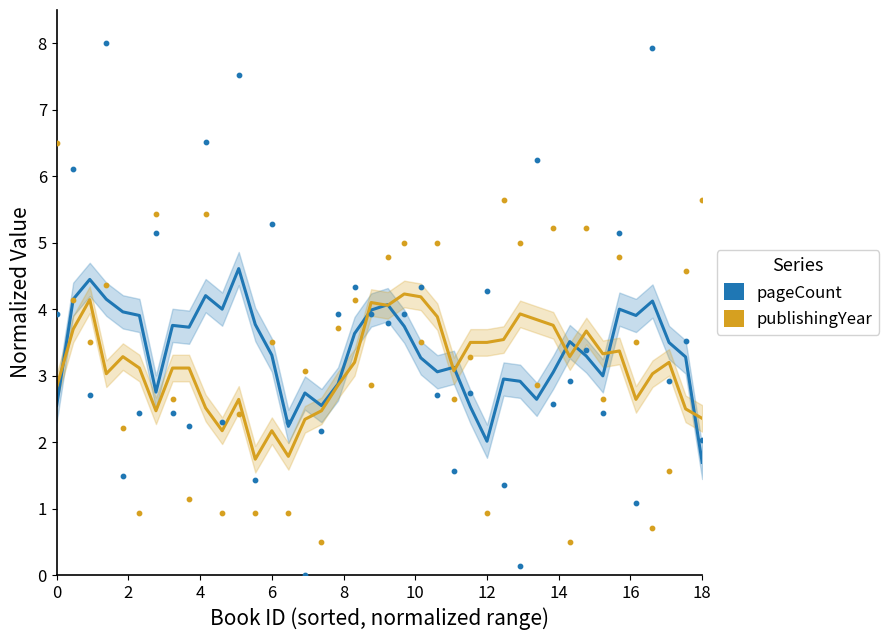

Which series has the largest Y range (max minus min)?

pageCount